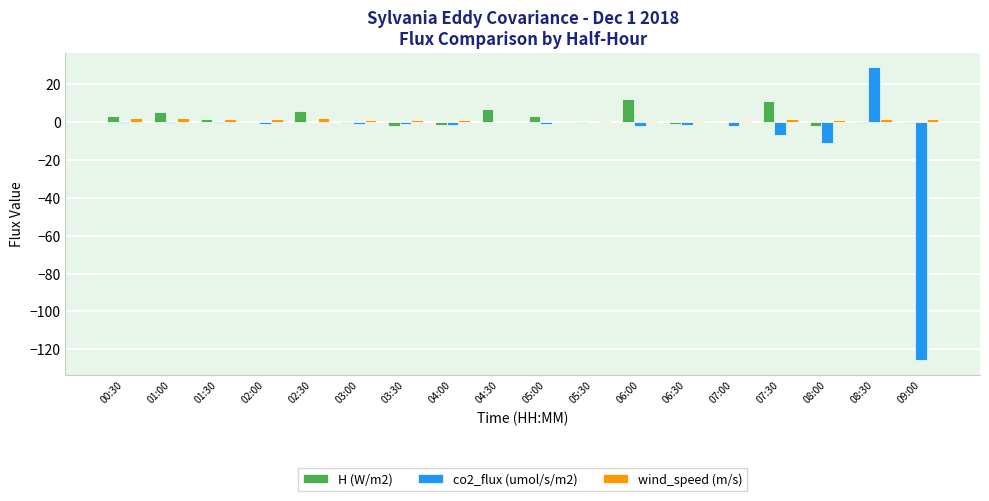

What is the greatest value displayed?

29.1